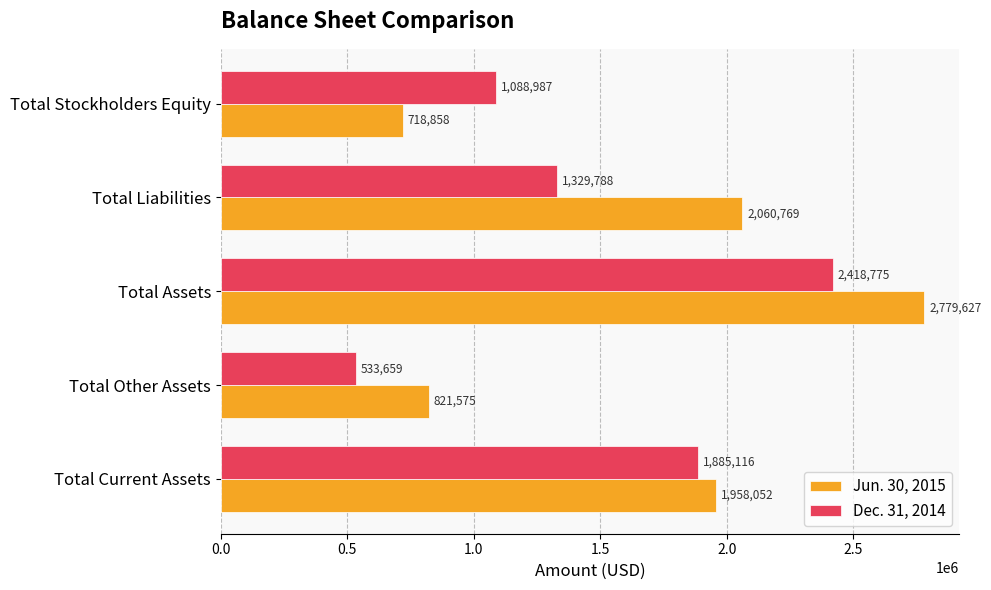

How many data points in Dec. 31, 2014 are less than 1329788?

2